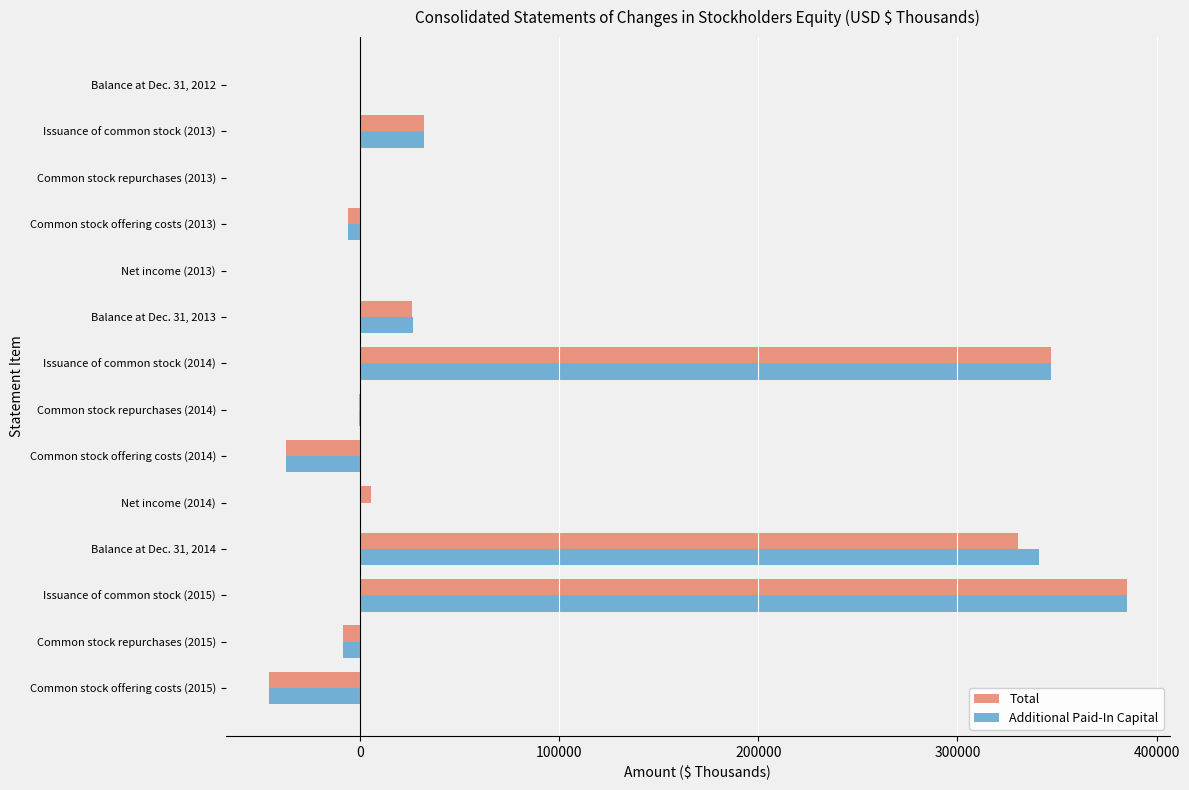

The value of Additional Paid-In Capital at Issuance of common stock (2013) is 32194. True or false?

True